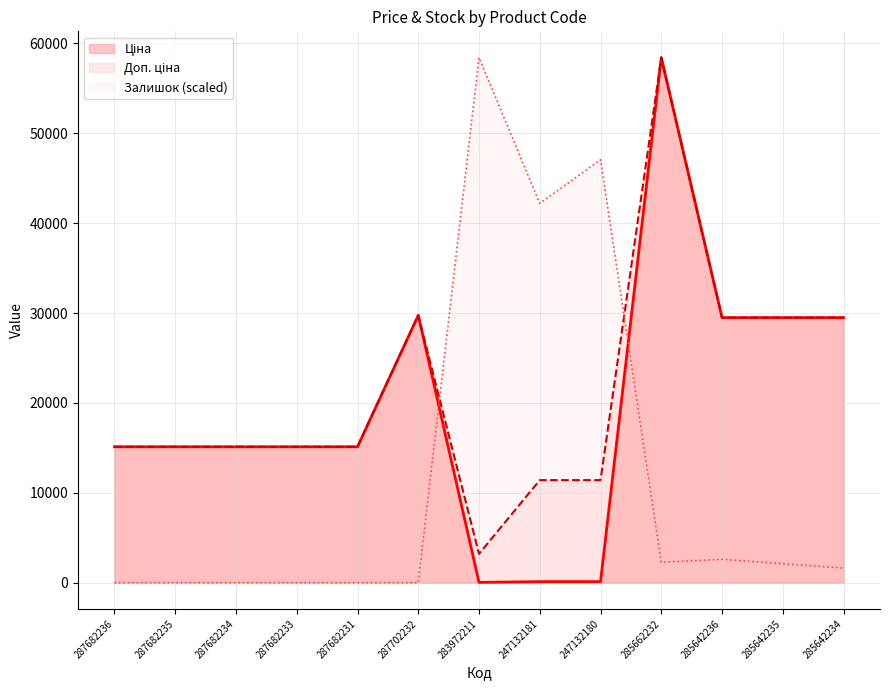

How many lines are shown in the chart?

3